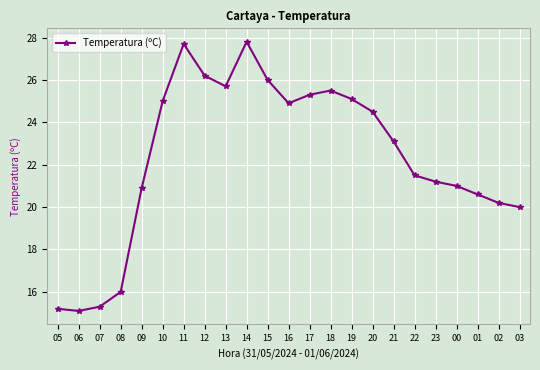

What is the change in value from 07 to 19?

+9.8